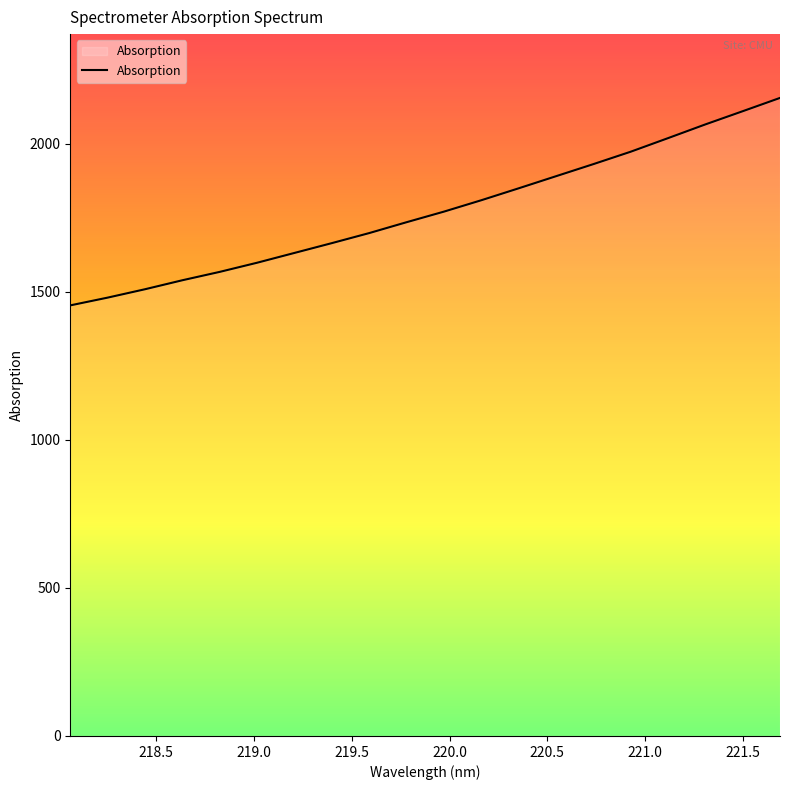

What is the average value?

1772.5